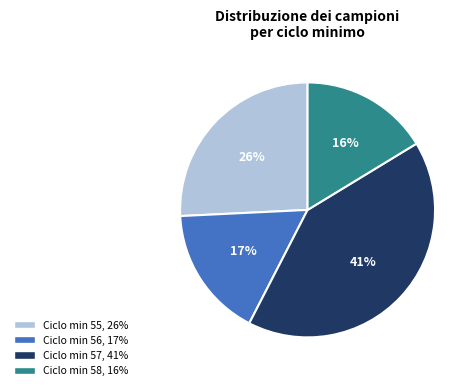

To the nearest percent, what is the average slice percentage?

25%